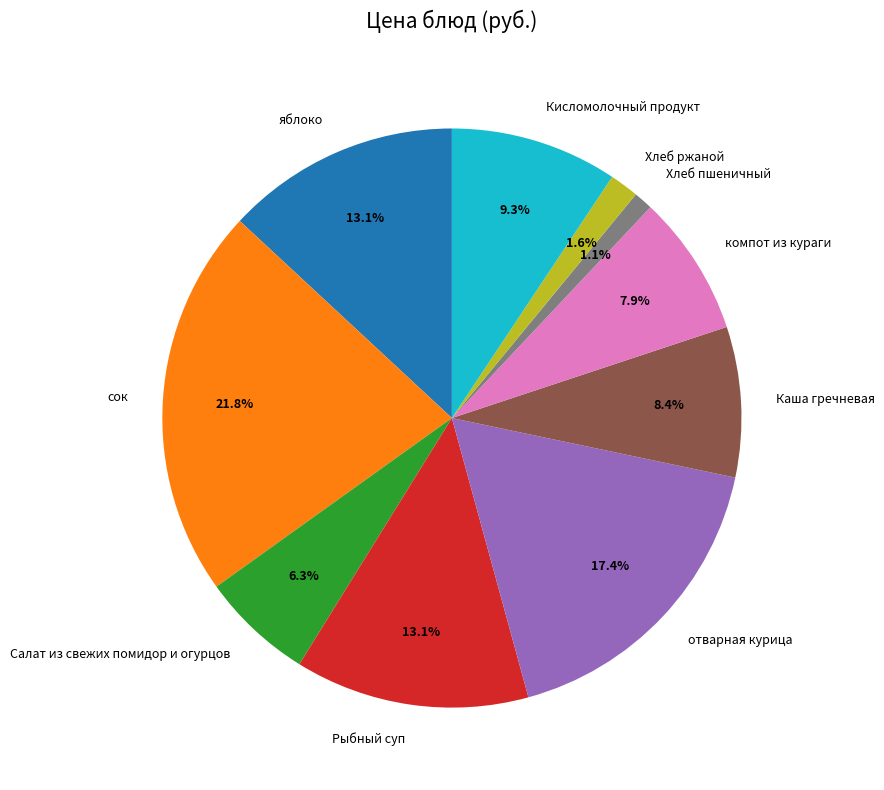

To the nearest percent, what is the difference between the largest and smallest slice percentages?

21%